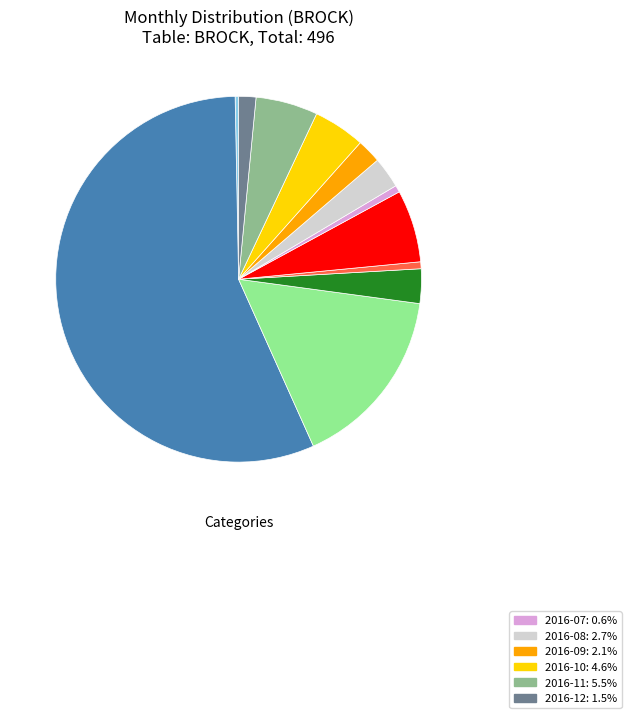

Is there any slice that represents more than half of the pie?

Yes